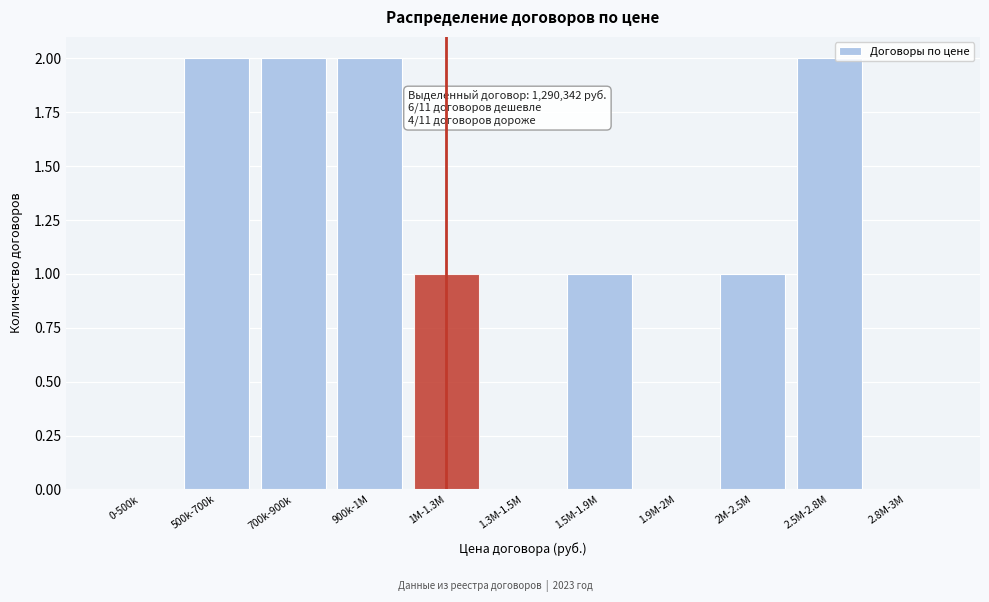

Reading right to left, extract all data points from this chart.

2.8M-3M=0	2.5M-2.8M=2	2M-2.5M=1	1.9M-2M=0	1.5M-1.9M=1	1.3M-1.5M=0	1M-1.3M=1	900k-1M=2	700k-900k=2	500k-700k=2	0-500k=0